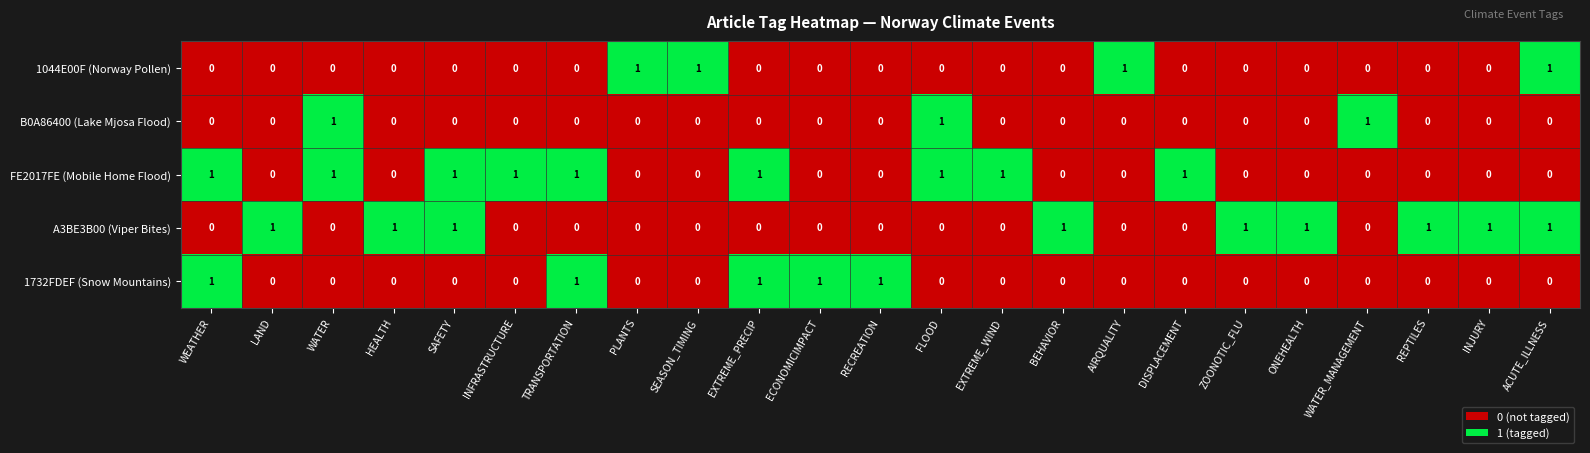

At how many categories does at least one series exceed 0?

23